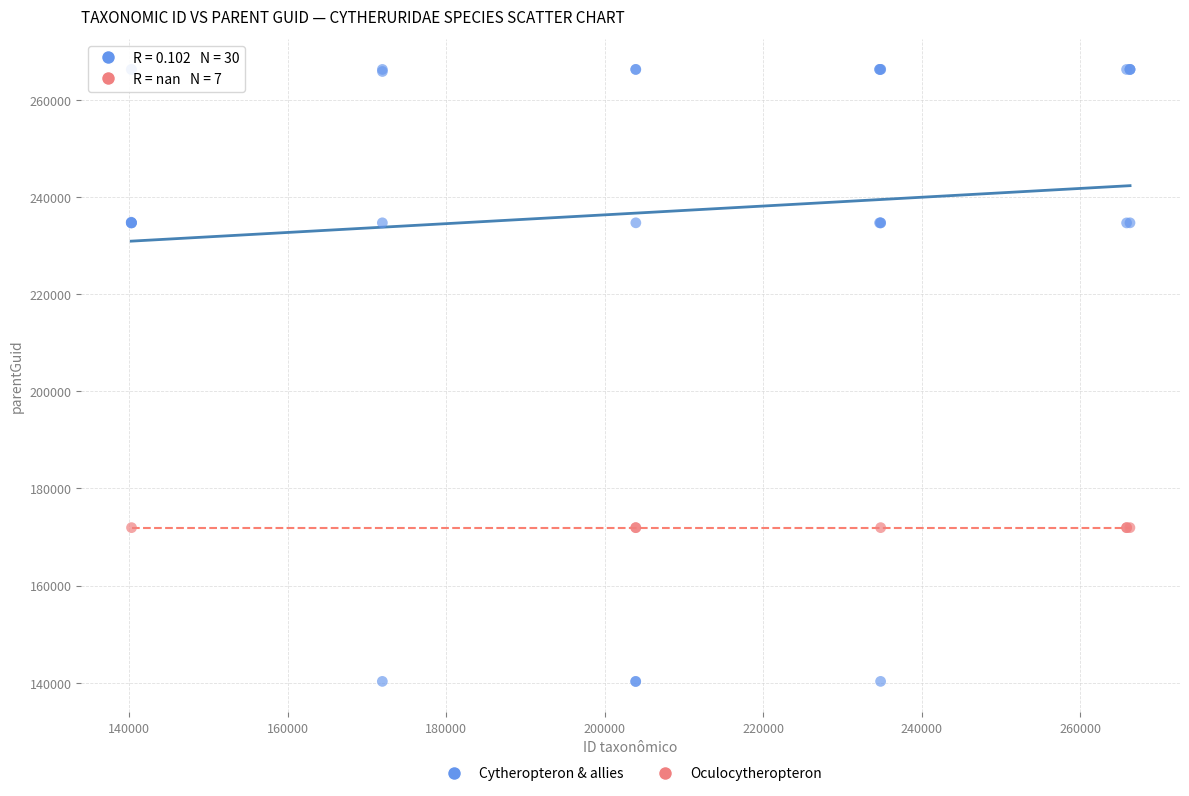

Which series reaches the maximum Y coordinate?

Cytheropteron & allies